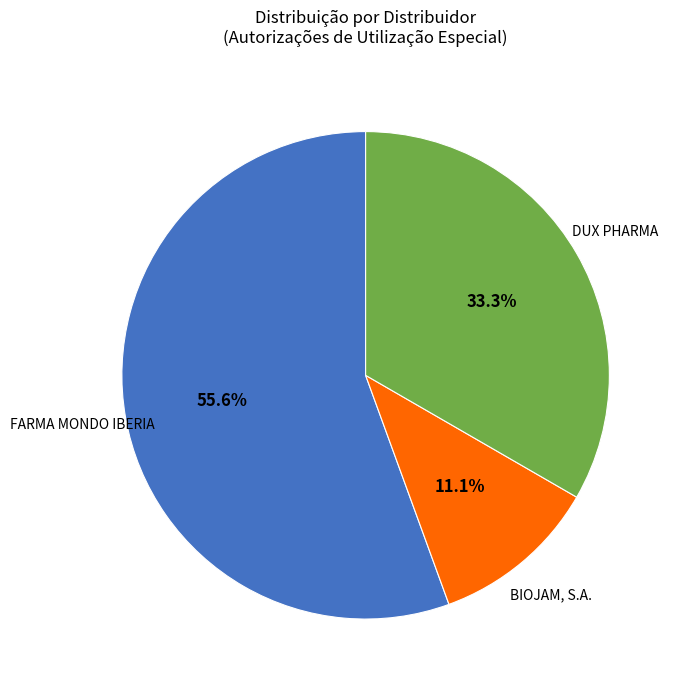

Does any single category account for the majority?

Yes